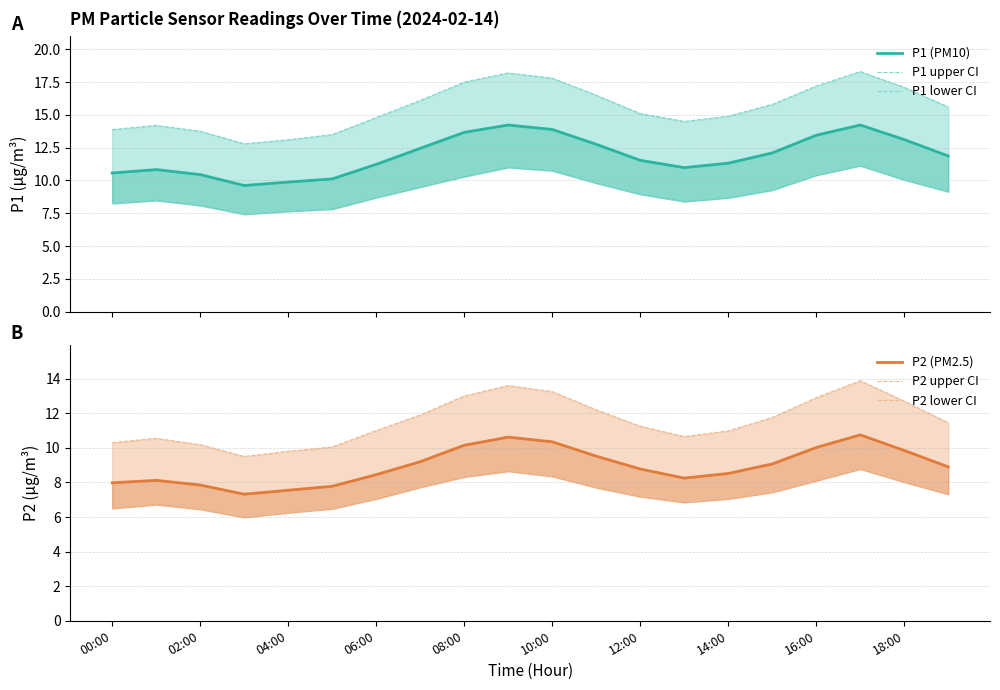

What position from the right is 15?

5